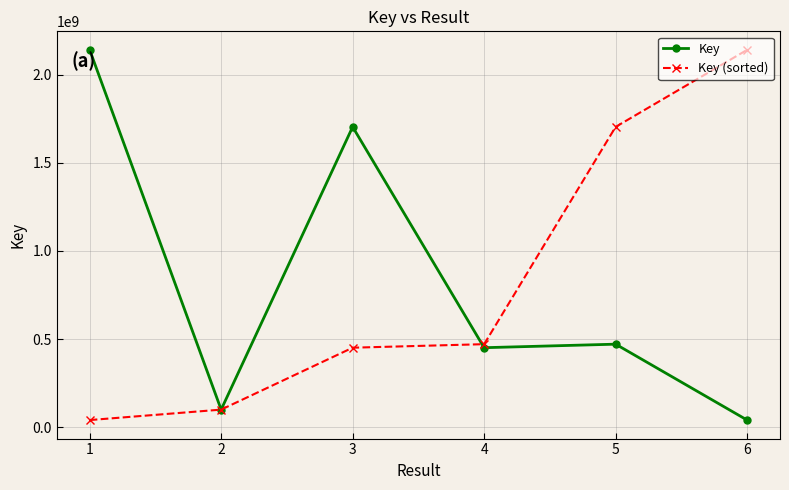

What is the difference between the highest and lowest values at 3?

1252312950